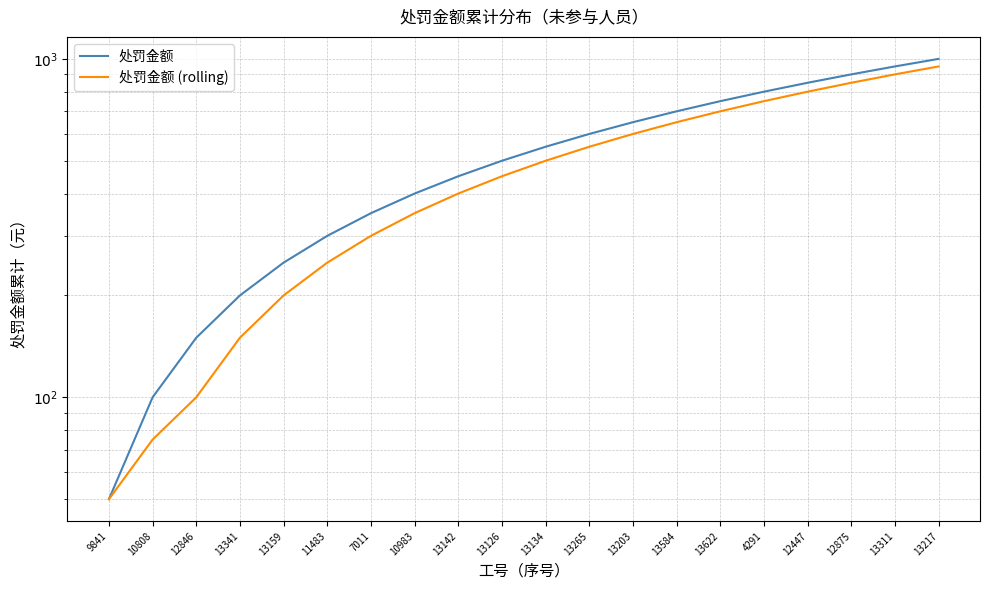

True or false: 处罚金额 (rolling) and 处罚金额 intersect in this chart.

False